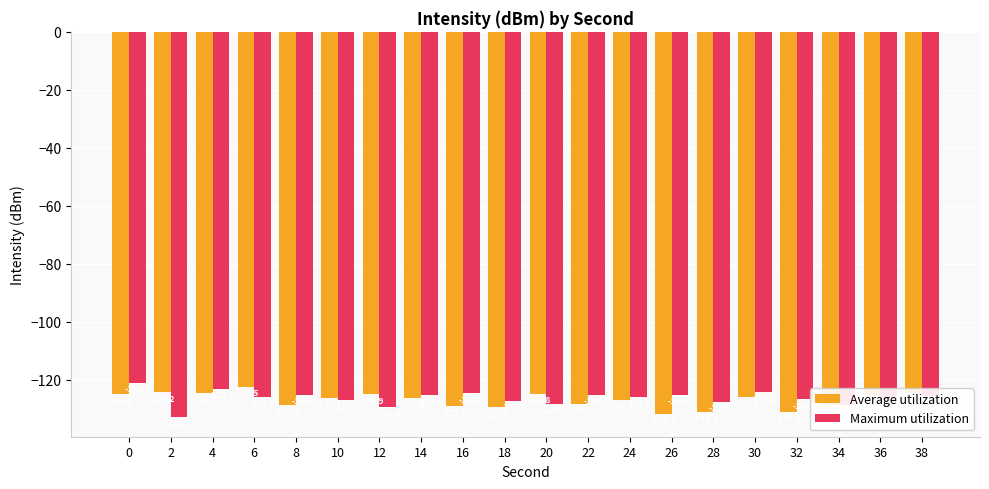

What is the approximate value of Average utilization at 4?

-124.4